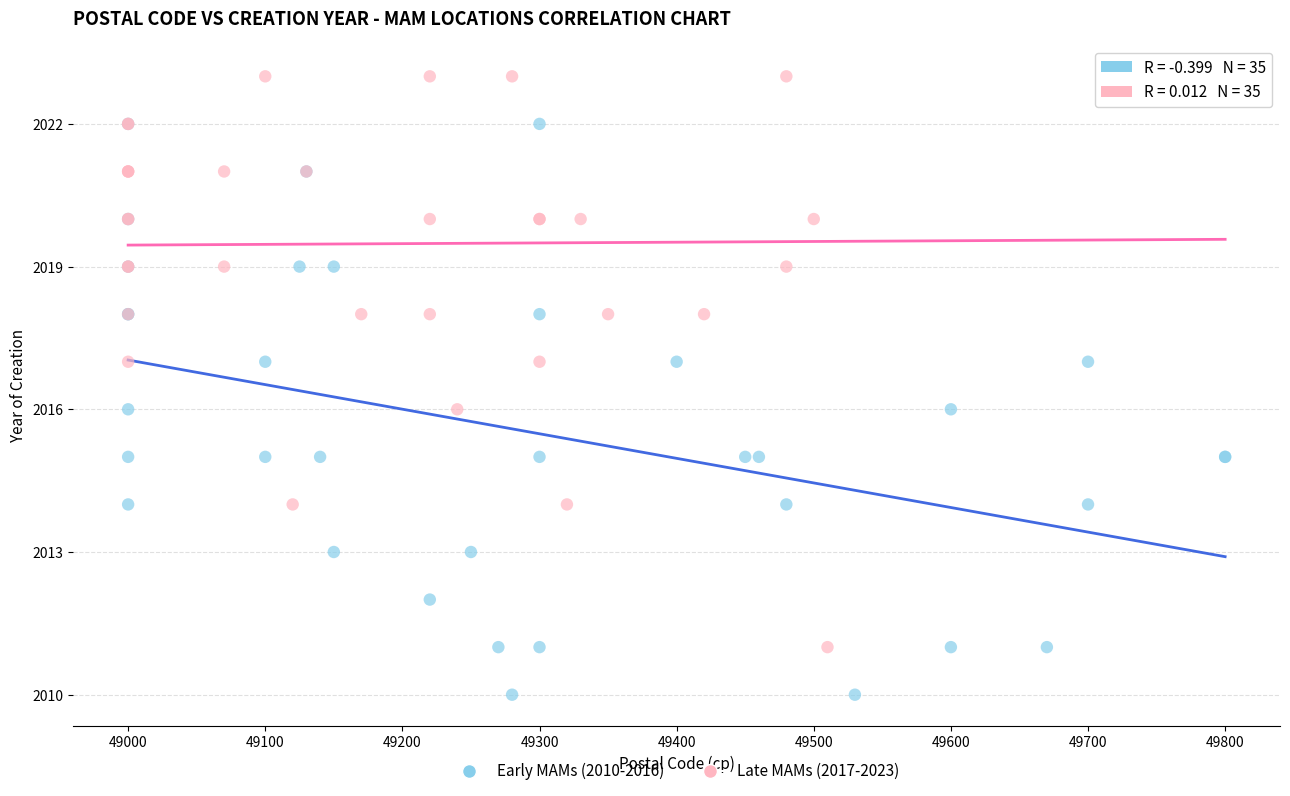

Which series contains the highest Y value?

Late MAMs (2017-2023)